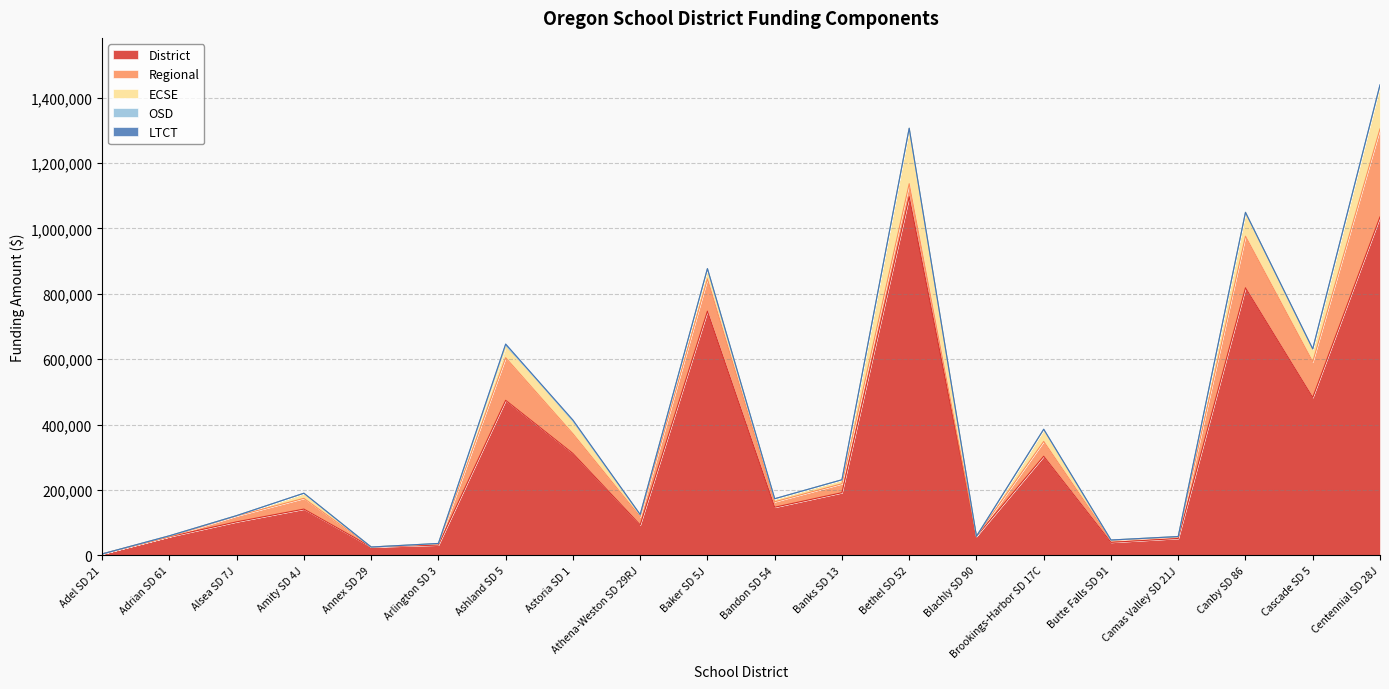

Which series has the largest total across all categories?

District